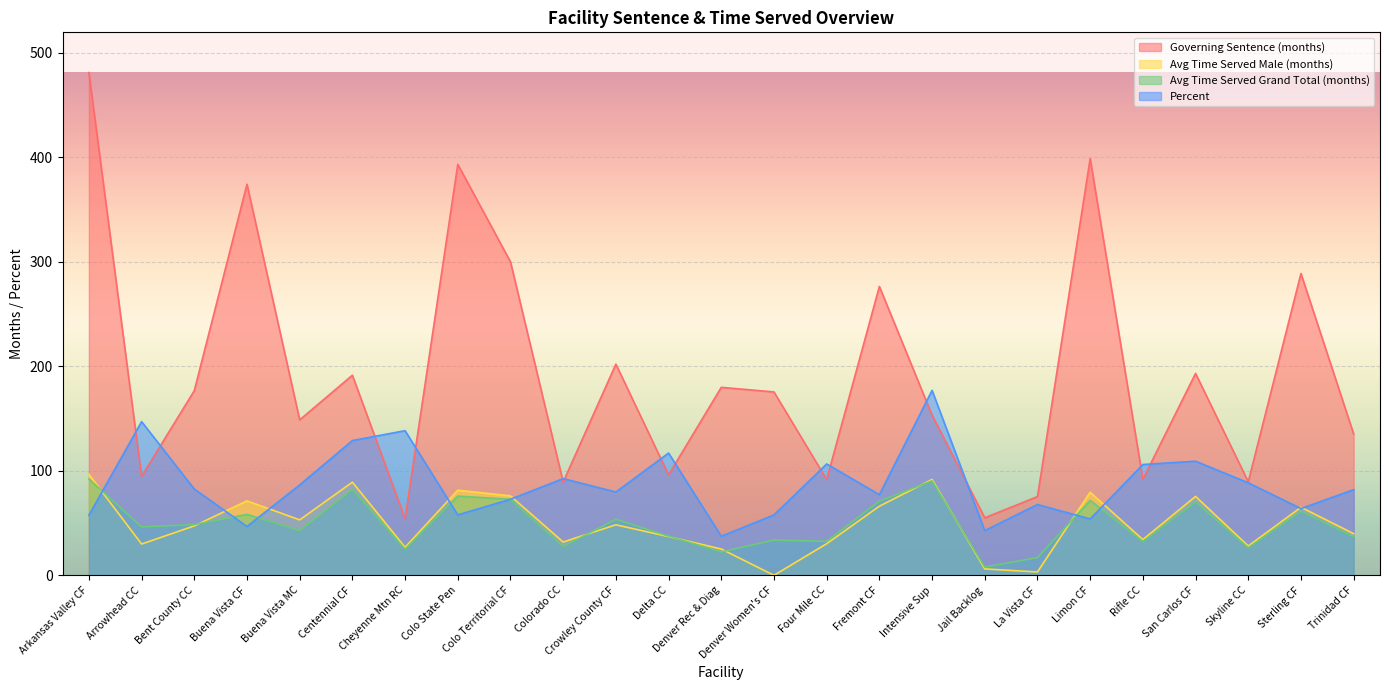

Which series has the largest range (max minus min)?

Governing Sentence (months)